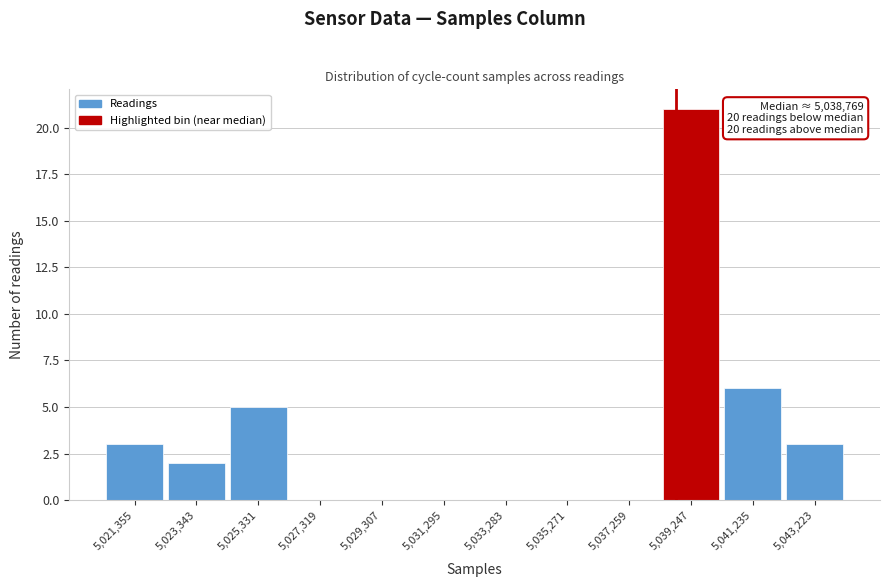

Which range on the x-axis has the tallest bar?

5038200 to 5040200